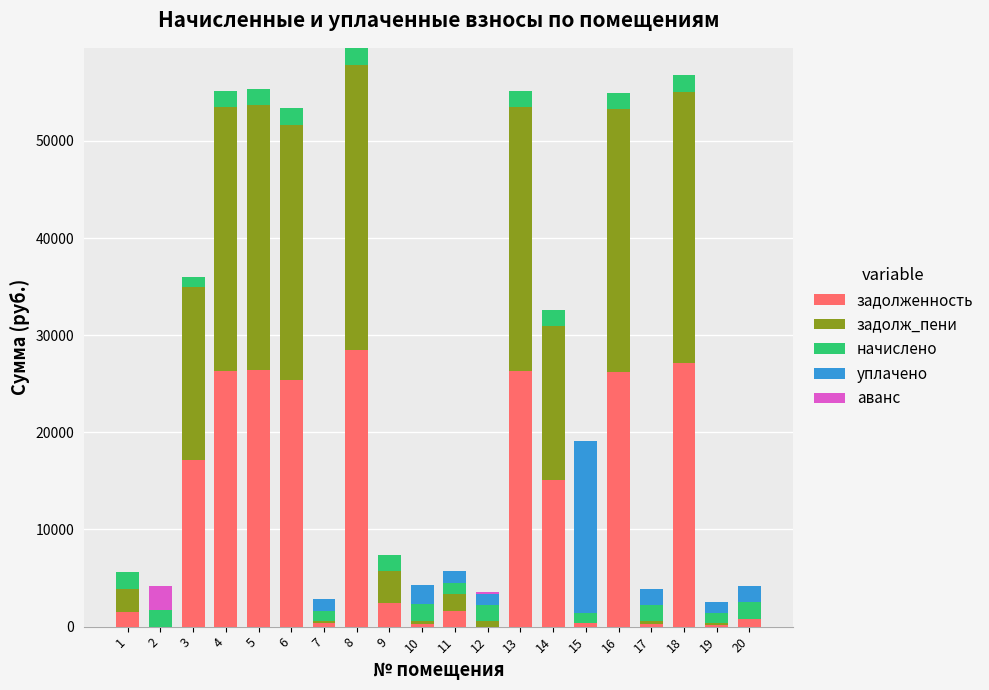

What is the total value across all series at 2?

4142.0